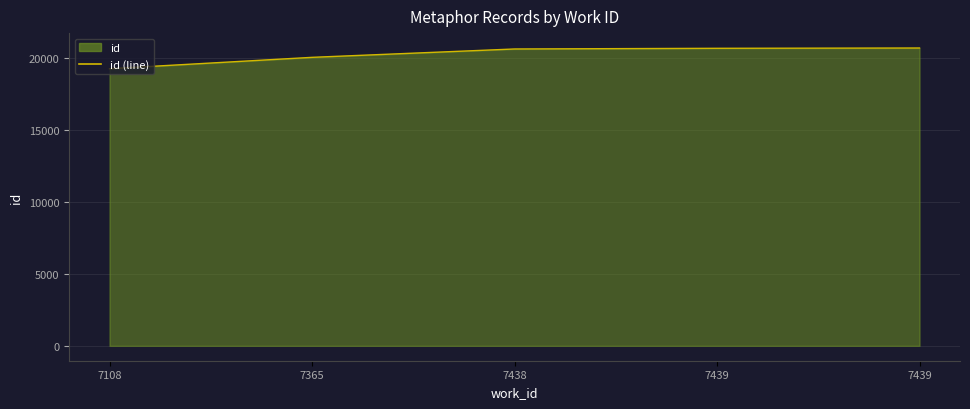

Rank the categories by value from lowest to highest.

7108, 7365, 7438, 7439, 7439